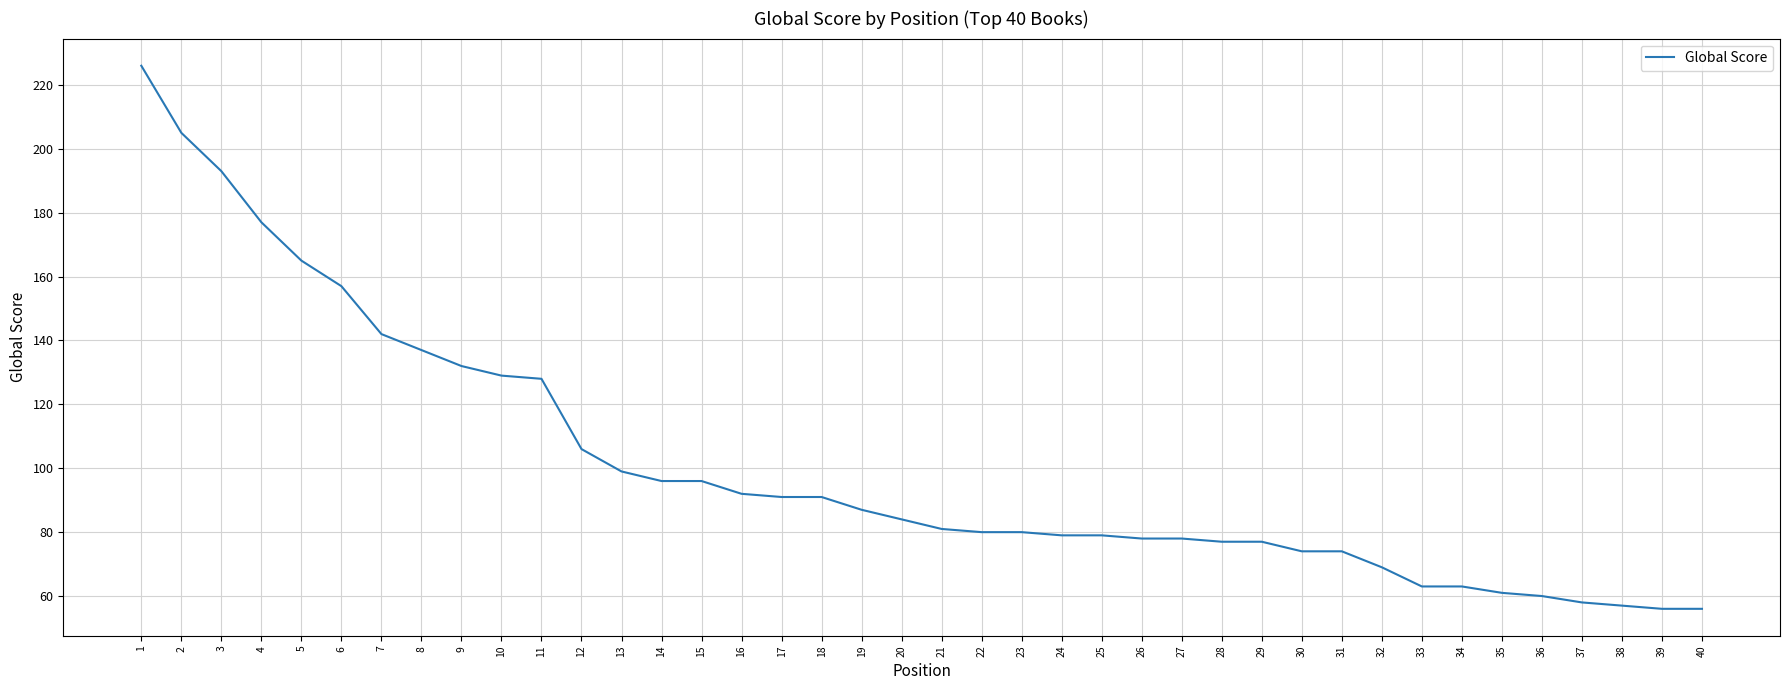

What is the sum of all values?

4033